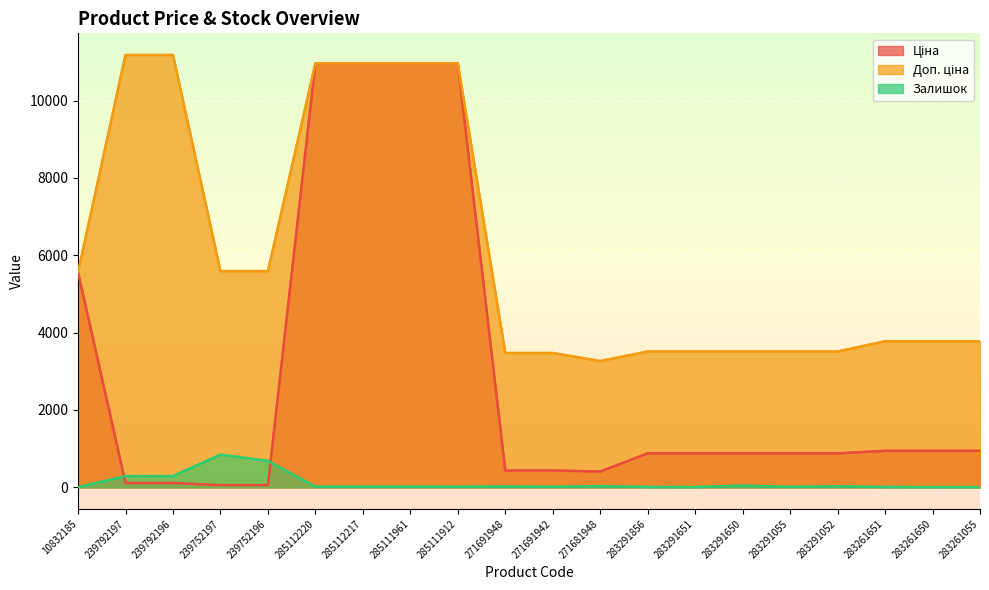

The value of Залишок at 283291650 is 43.0. True or false?

True